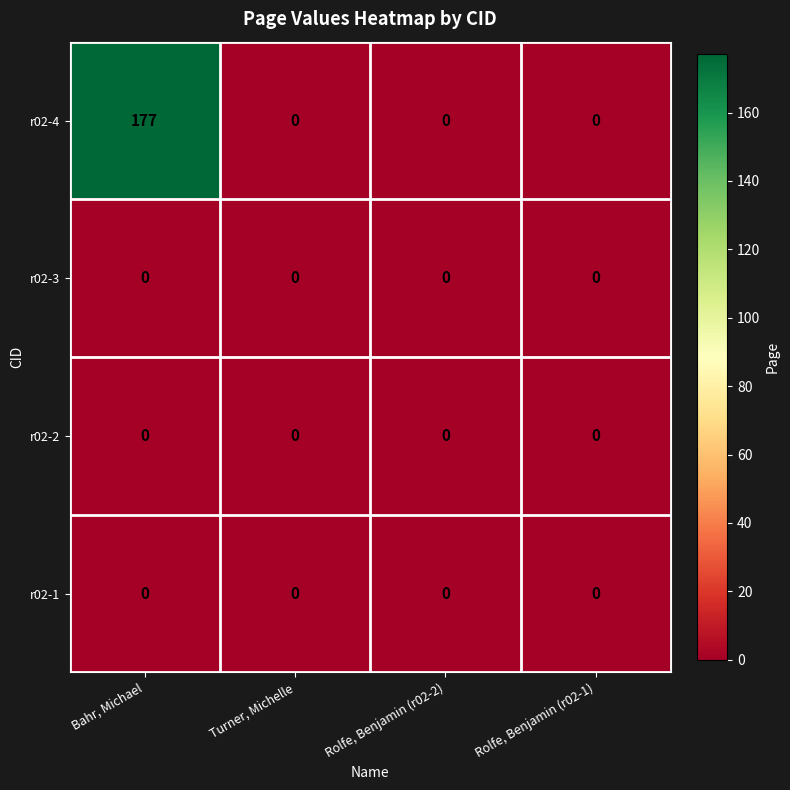

The value of r02-3 at Bahr, Michael is 0. True or false?

True